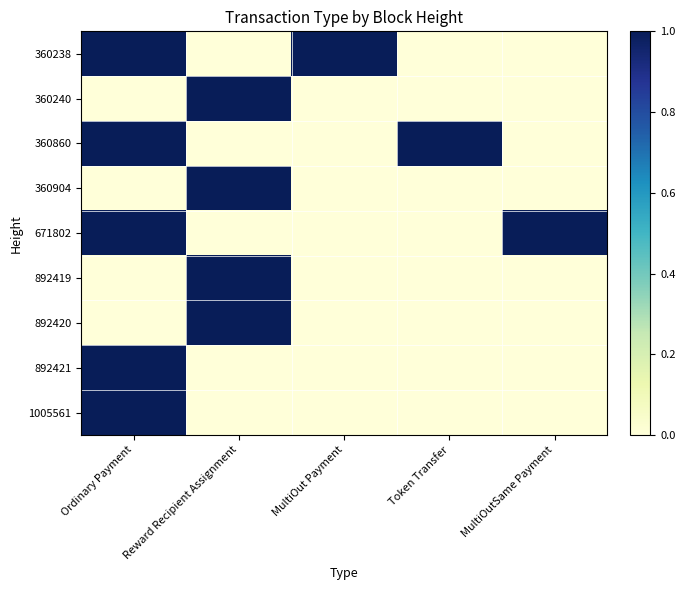

Count the number of categories in the chart.

5